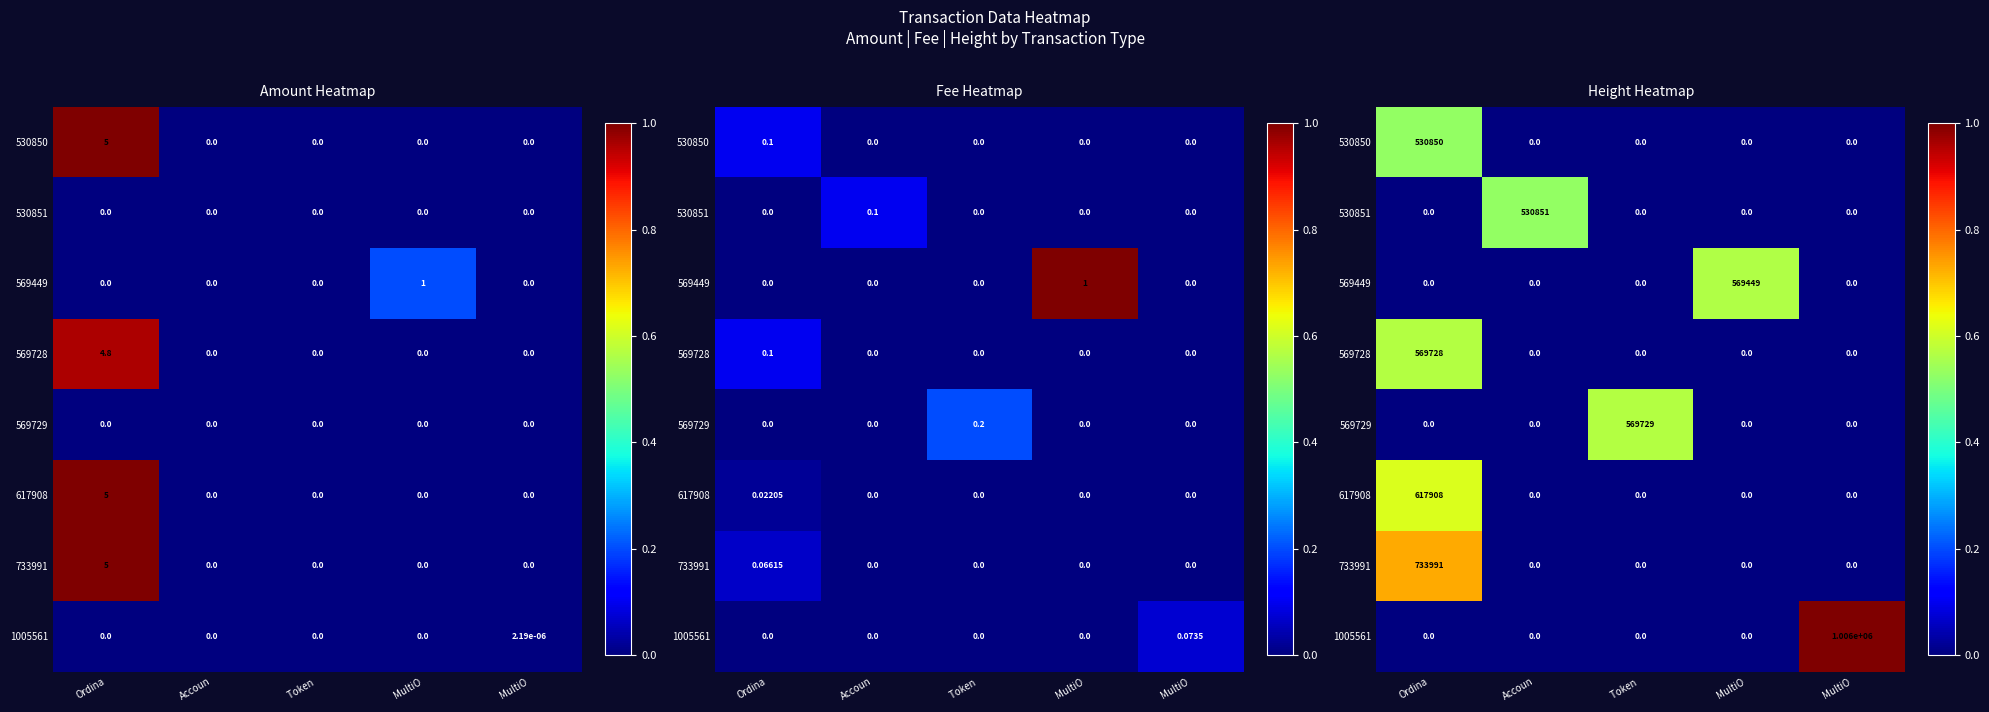

How many distinct data groups are displayed?

8